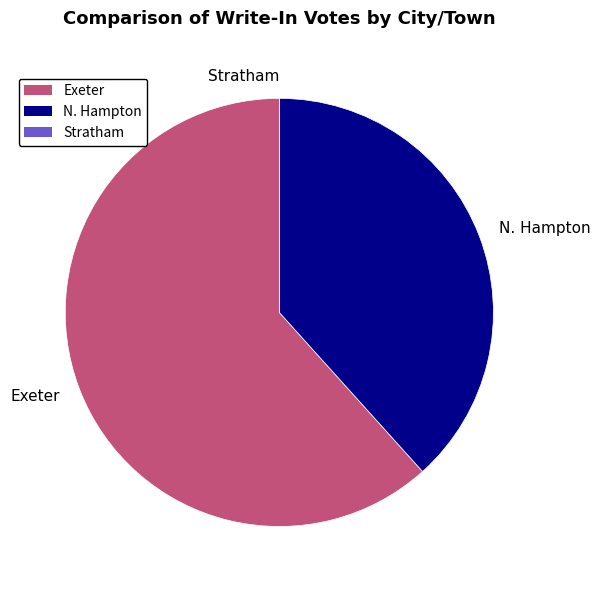

Is there any slice that represents more than half of the pie?

Yes